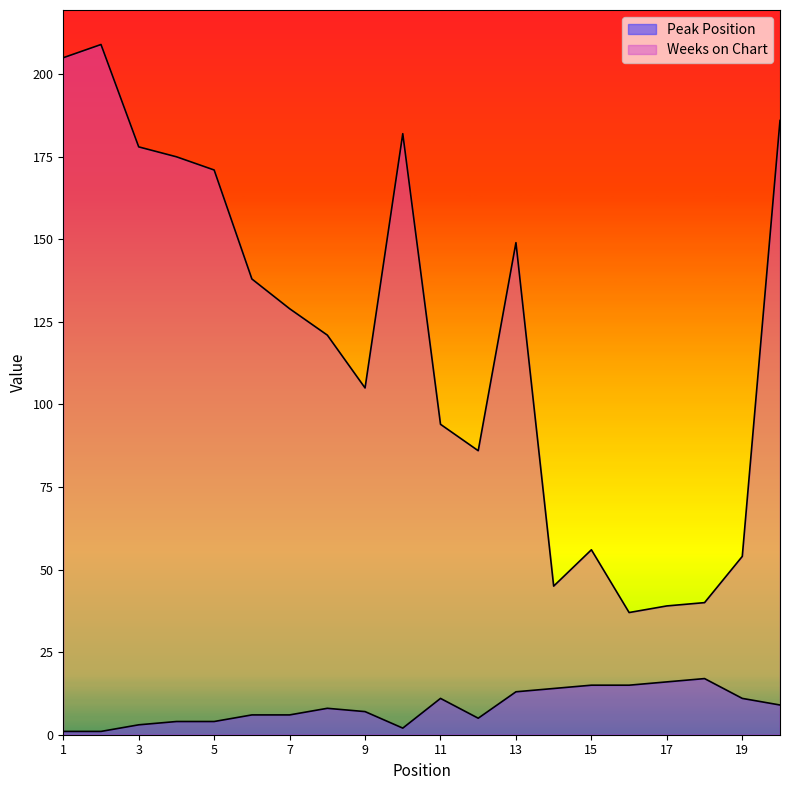

True or false: Peak Position has a value of 1 at 1.

True